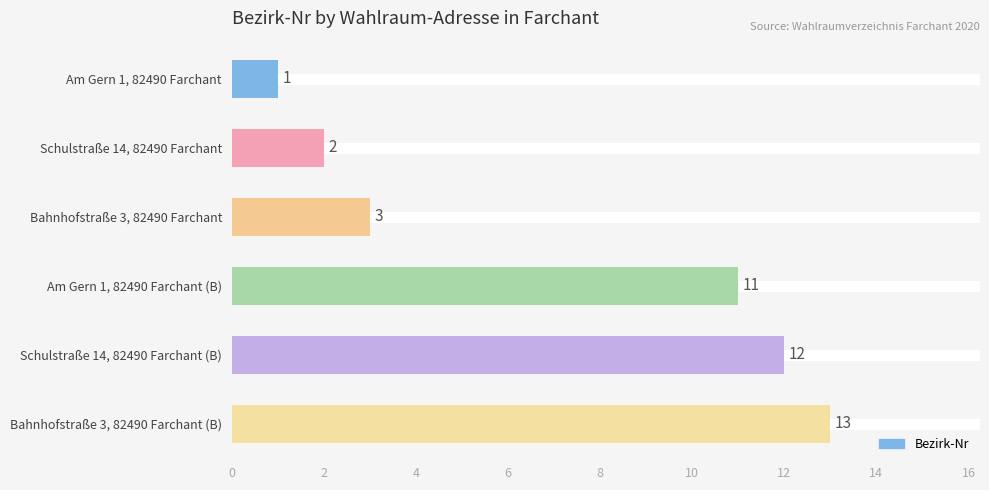

The chart shows a value of 12 at Schulstraße 14, 82490 Farchant (B). True or false?

True